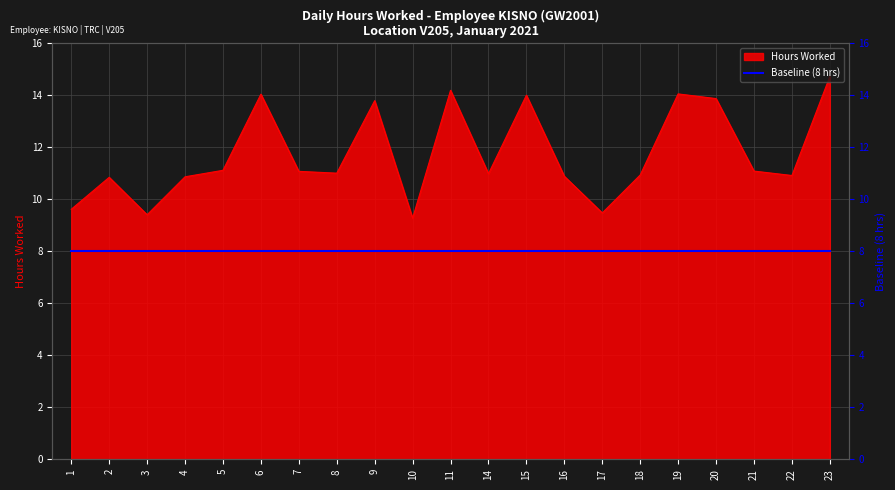

Rank the categories by value from lowest to highest.

10, 3, 17, 1, 2, 4, 16, 22, 18, 14, 8, 7, 21, 5, 9, 20, 15, 6, 19, 11, 23